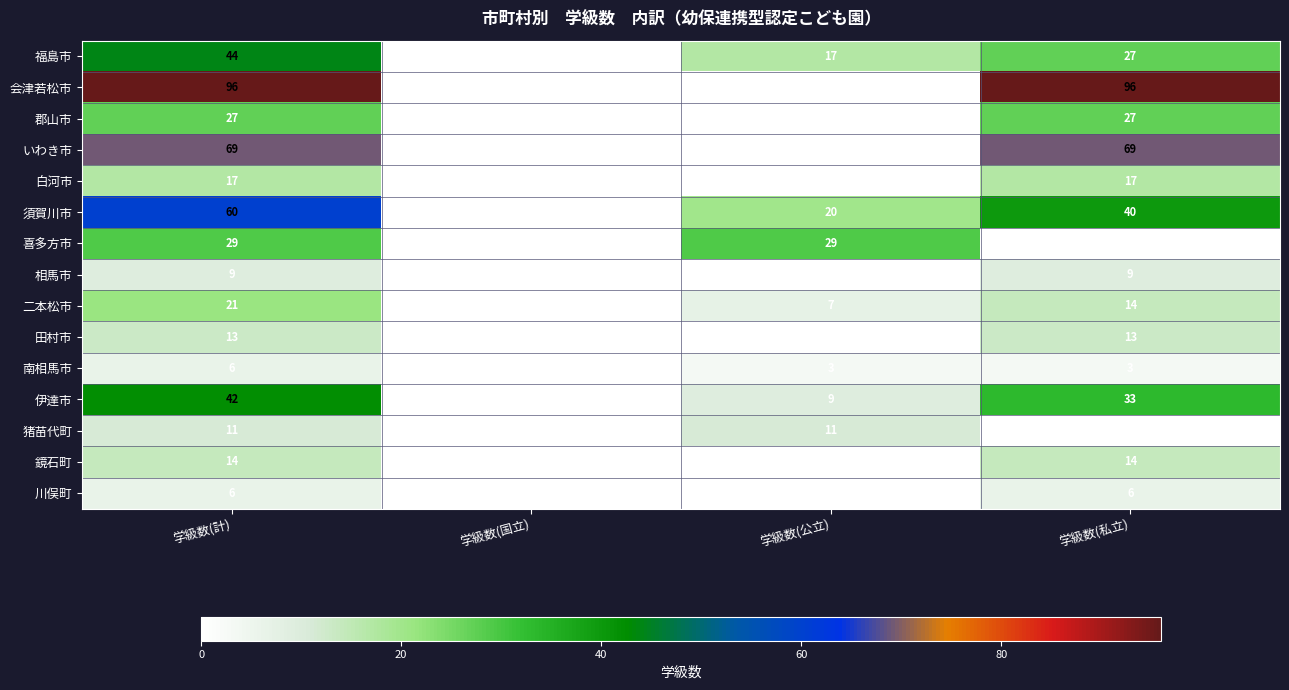

At which category is the sum across all series the highest?

学級数(計)